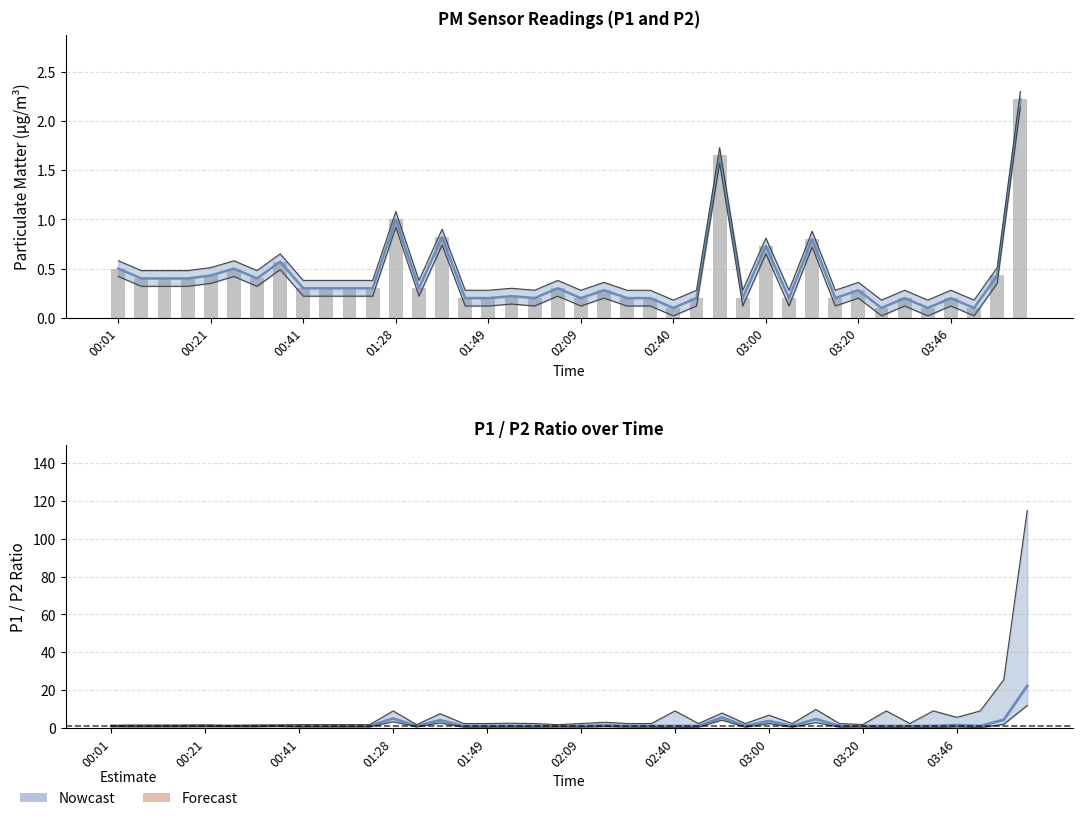

What position from the left is 01:28?

13